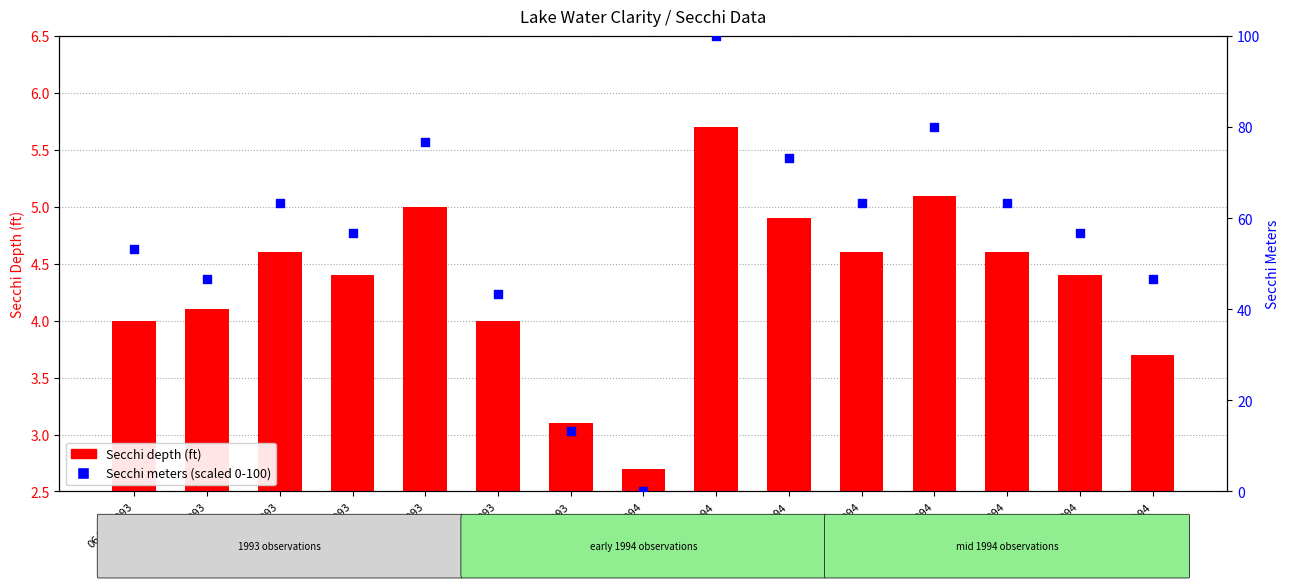

Which series has the largest Y range (max minus min)?

Secchi meters (scaled)